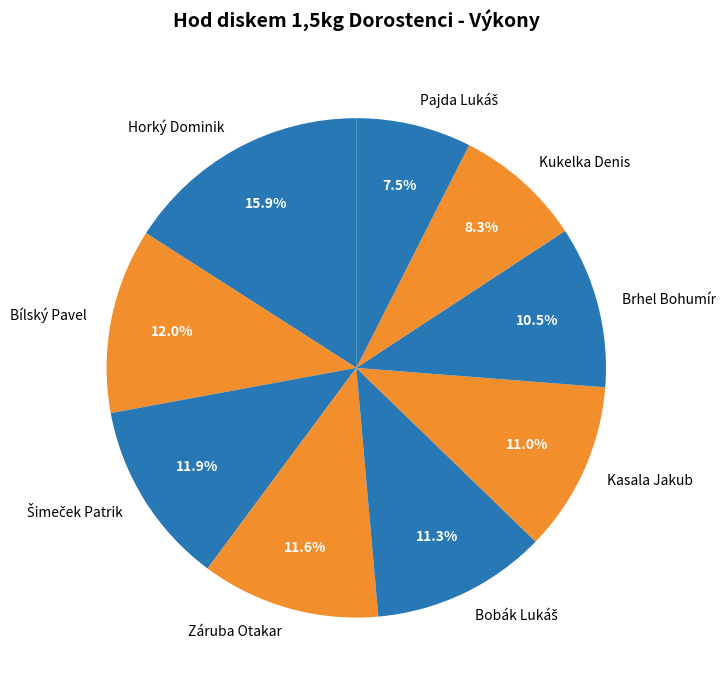

How many slices are in this pie chart?

9